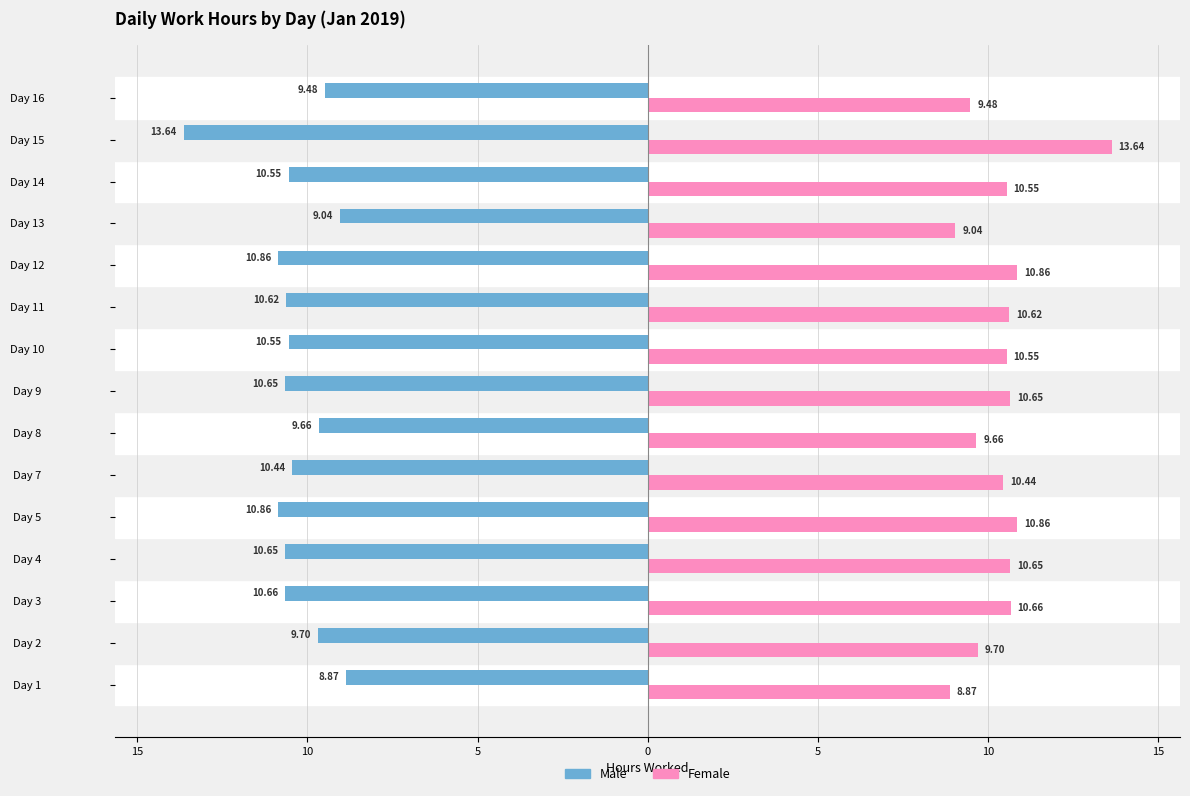

What are all the series names shown in the legend?

Male, Female